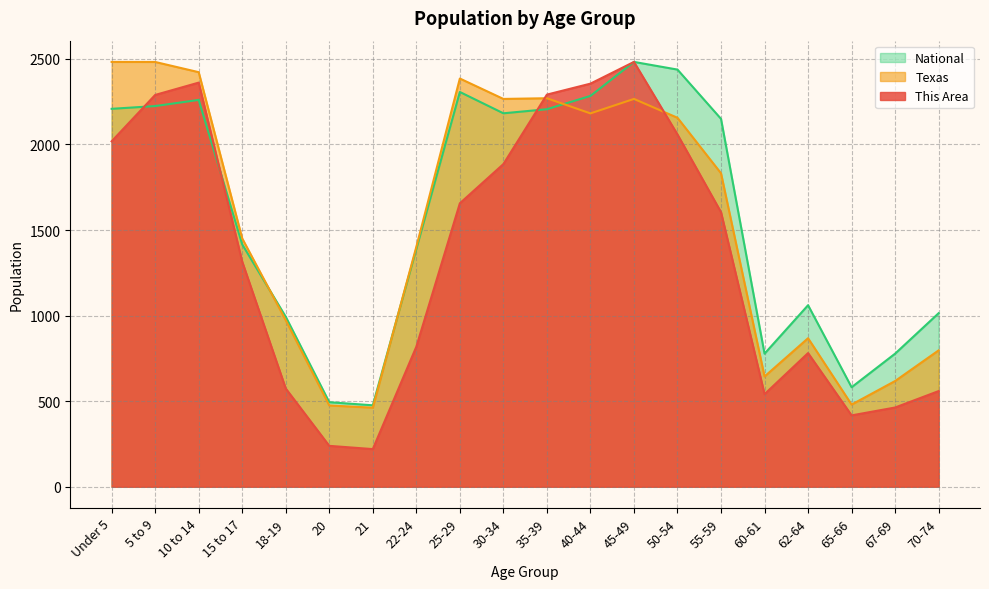

What is the difference between the maximum and minimum values in the This Area series?

2262.0